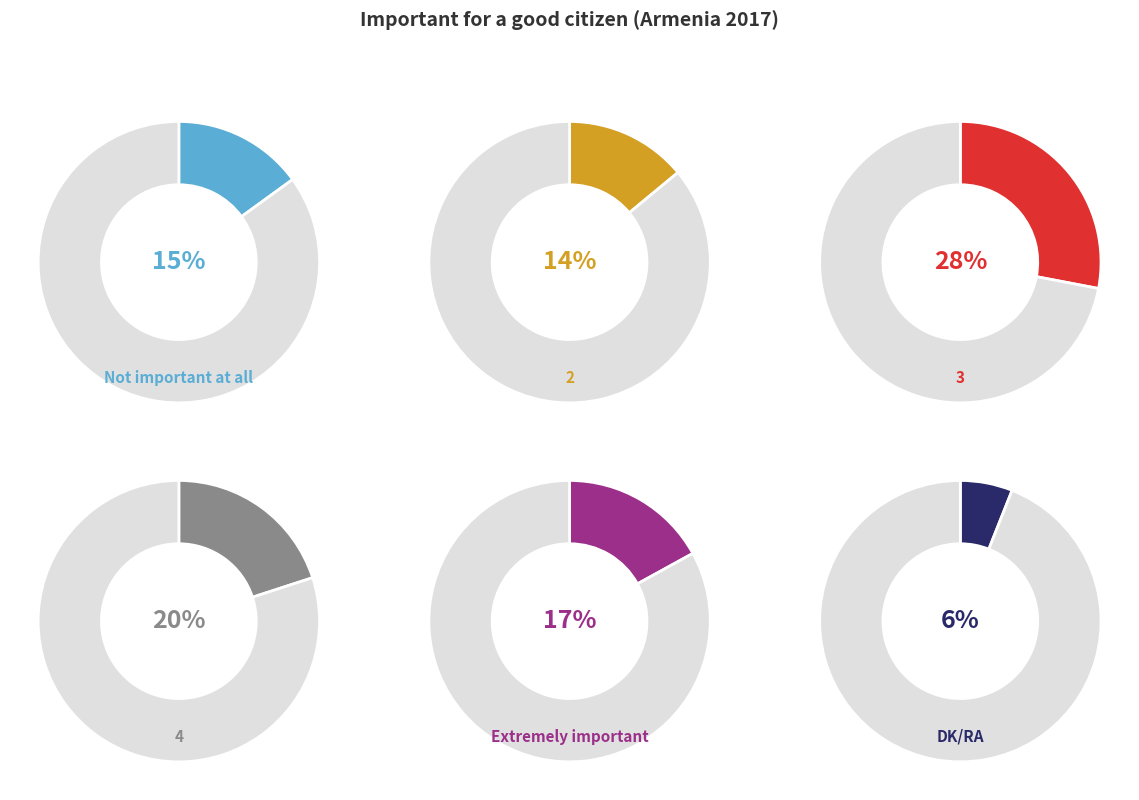

Does any single category account for the majority?

No